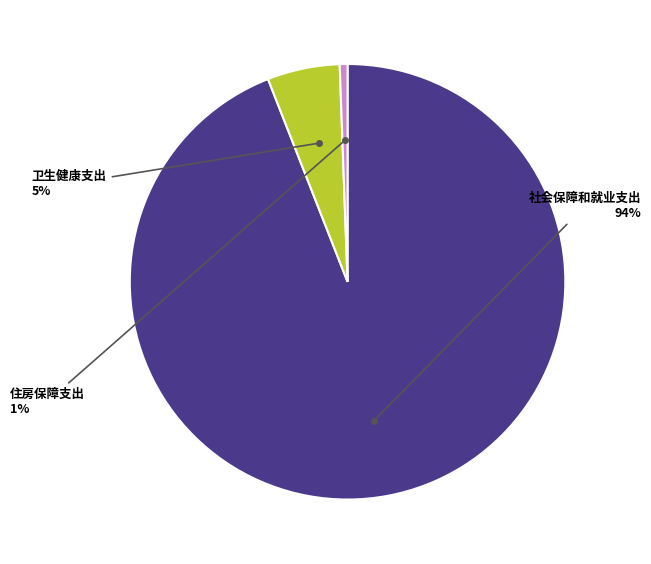

Is it true that 卫生健康支出 is 20% of the pie?

False